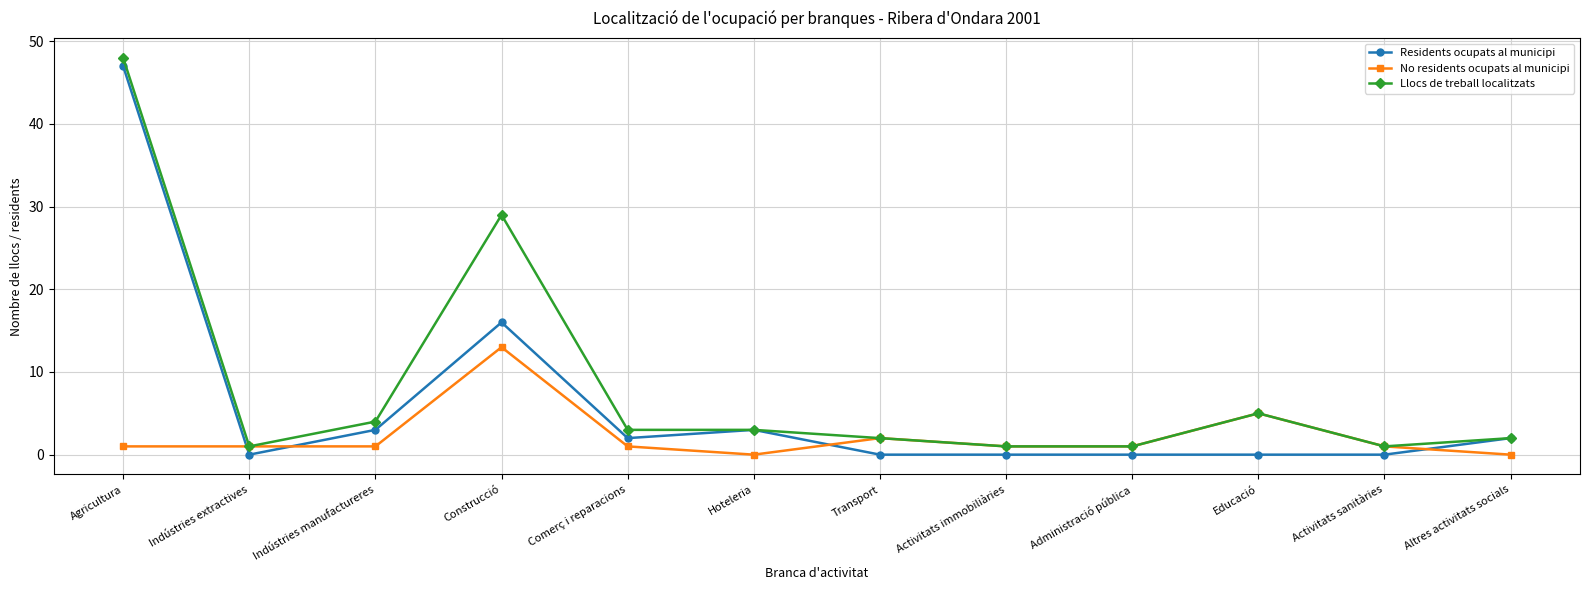

At which category does Residents ocupats al municipi reach its first local peak?

Construcció